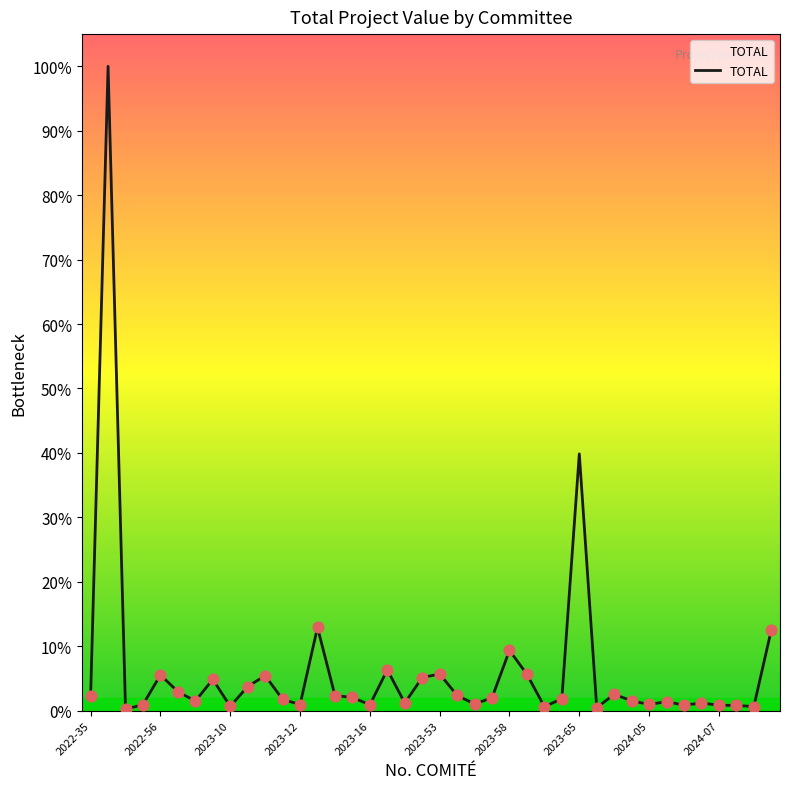

Does the chart have visible grid lines?

No